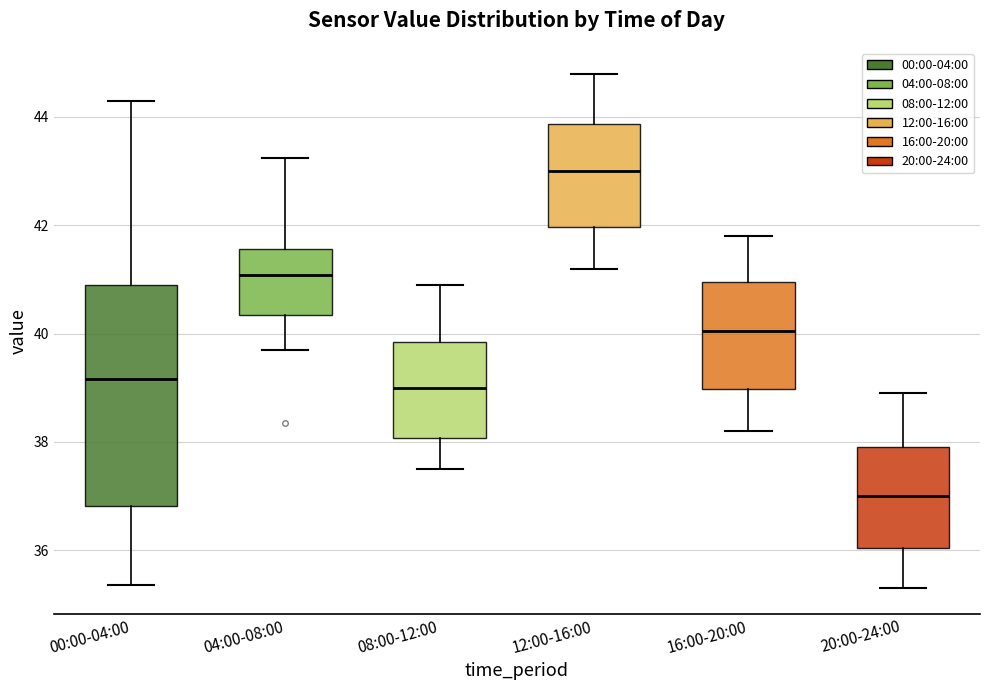

Which box has the highest median line?

12:00-16:00